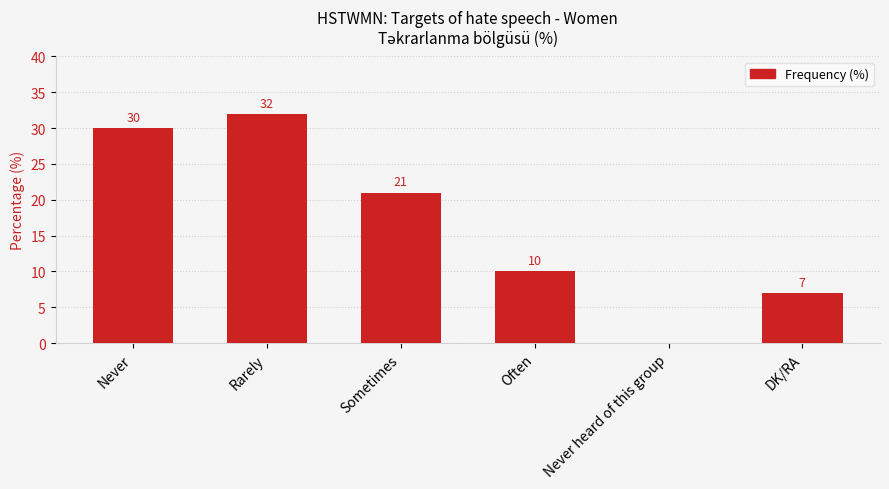

What is the ratio of the value at Often to the value at DK/RA?

1.4